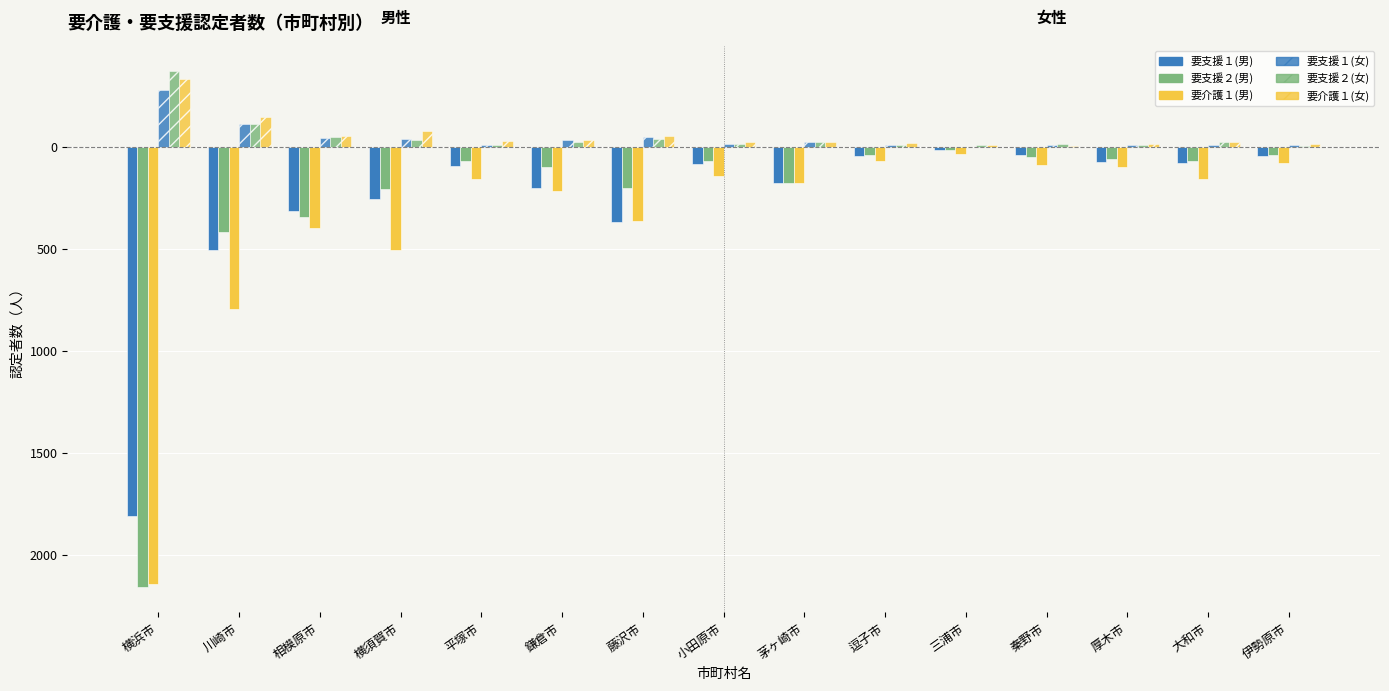

Which has a higher value, 秦野市 or 川崎市?

秦野市